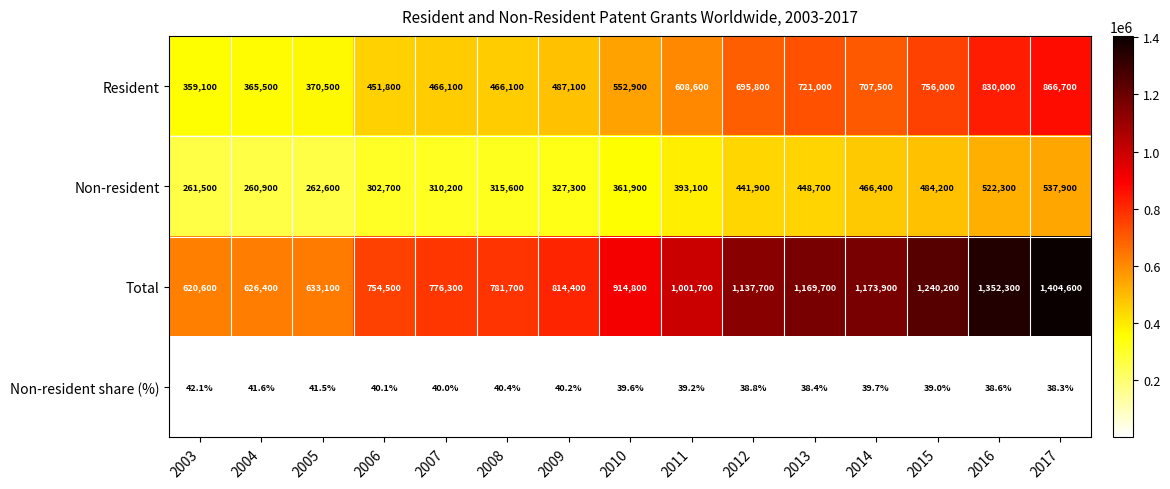

Rank the series by their maximum value, from highest to lowest.

Total, Resident, Non-resident, Non-resident share (%)